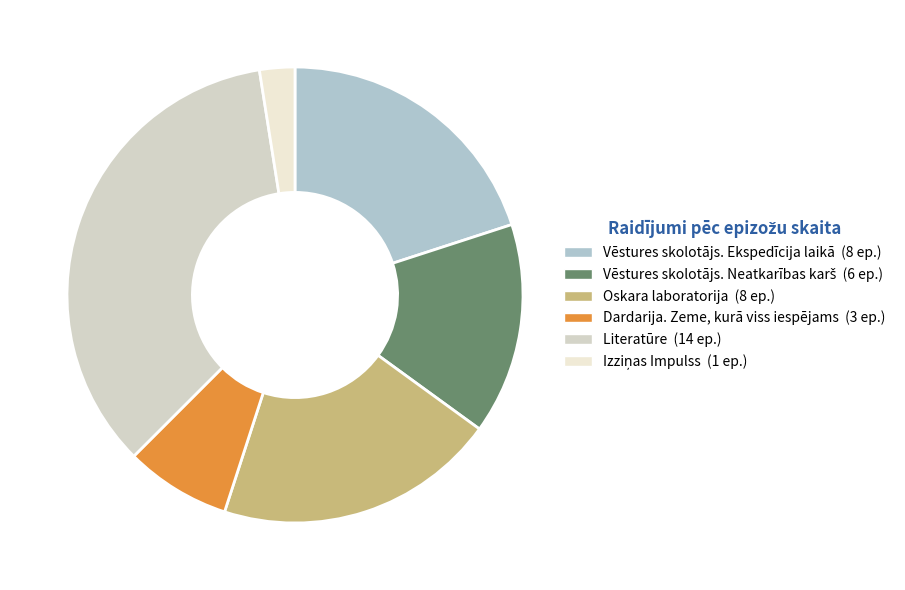

Which slice is the smallest?

Izziņas Impulss